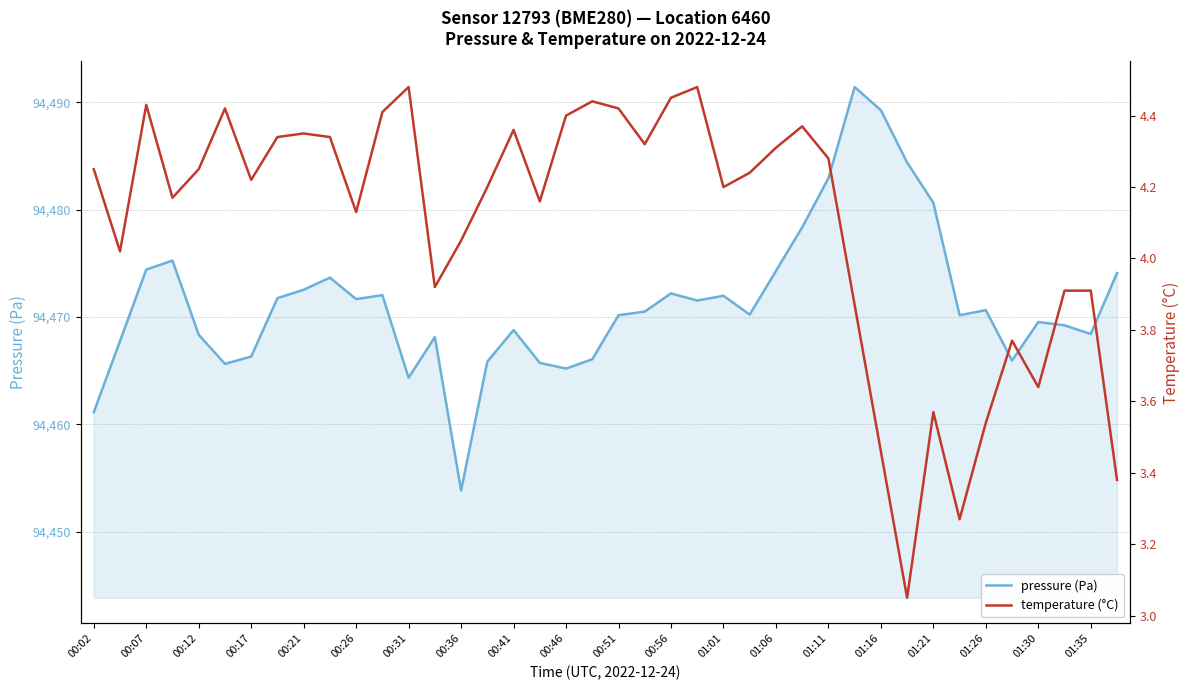

Rank the series by their average value, from highest to lowest.

pressure (Pa), temperature (°C)